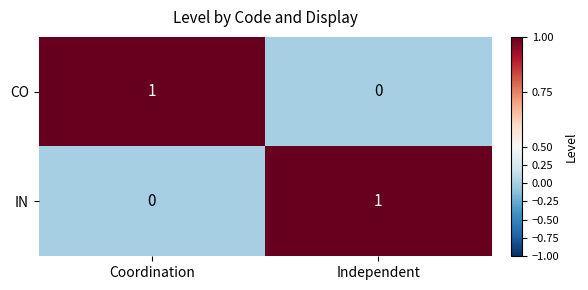

What is the total value across all series at Independent?

1